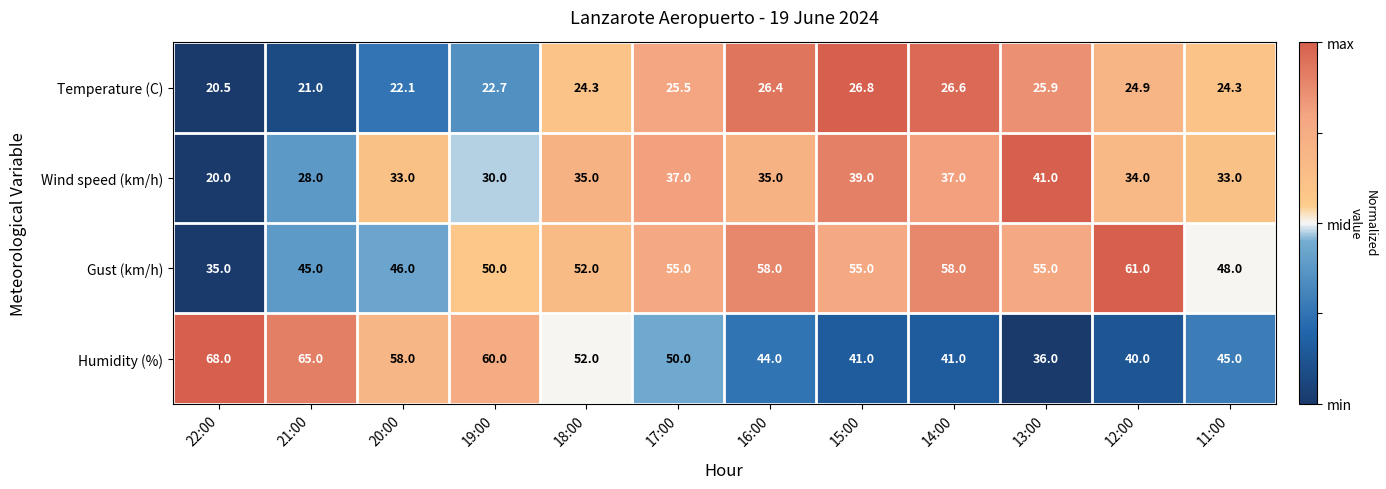

Which series has the largest total across all categories?

Gust (km/h)